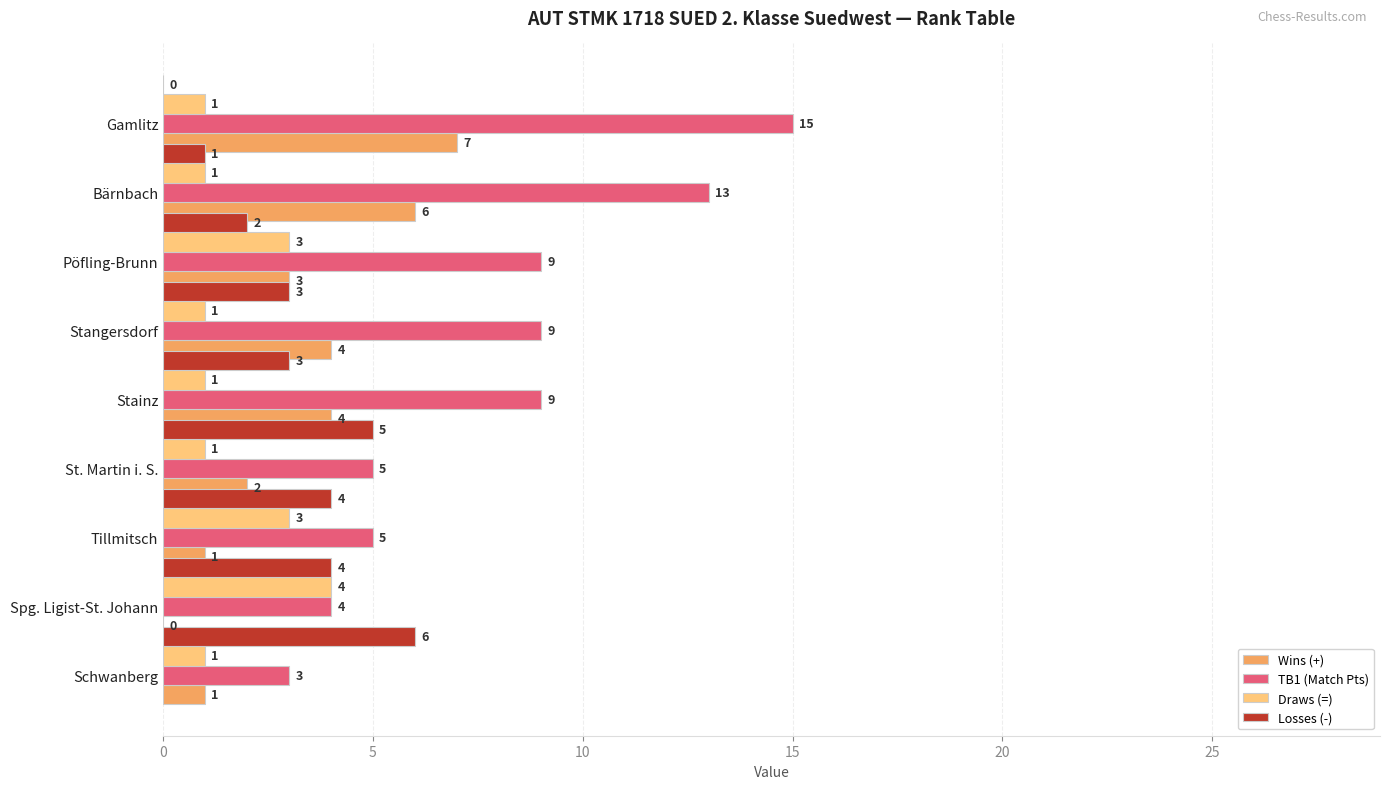

What is the sum of all Wins (+) values?

28